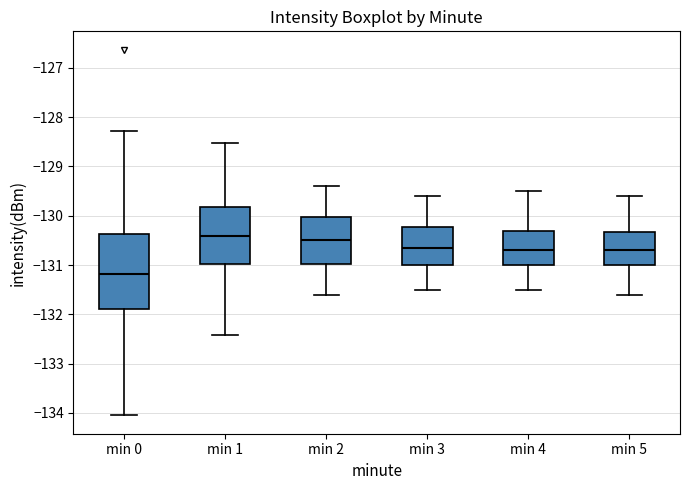

Comparing the boxes themselves (not the whiskers), which one is the tallest?

min 0